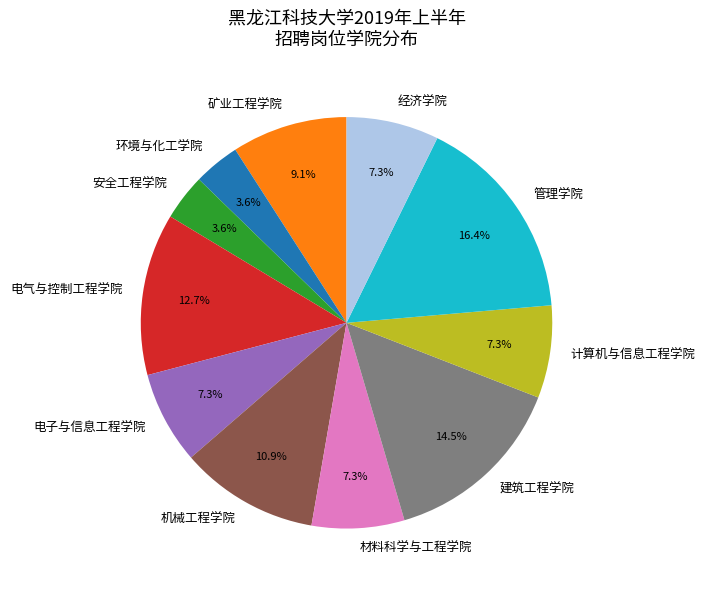

What is the ratio of the value at 经济学院 to the value at 材料科学与工程学院?

1.0